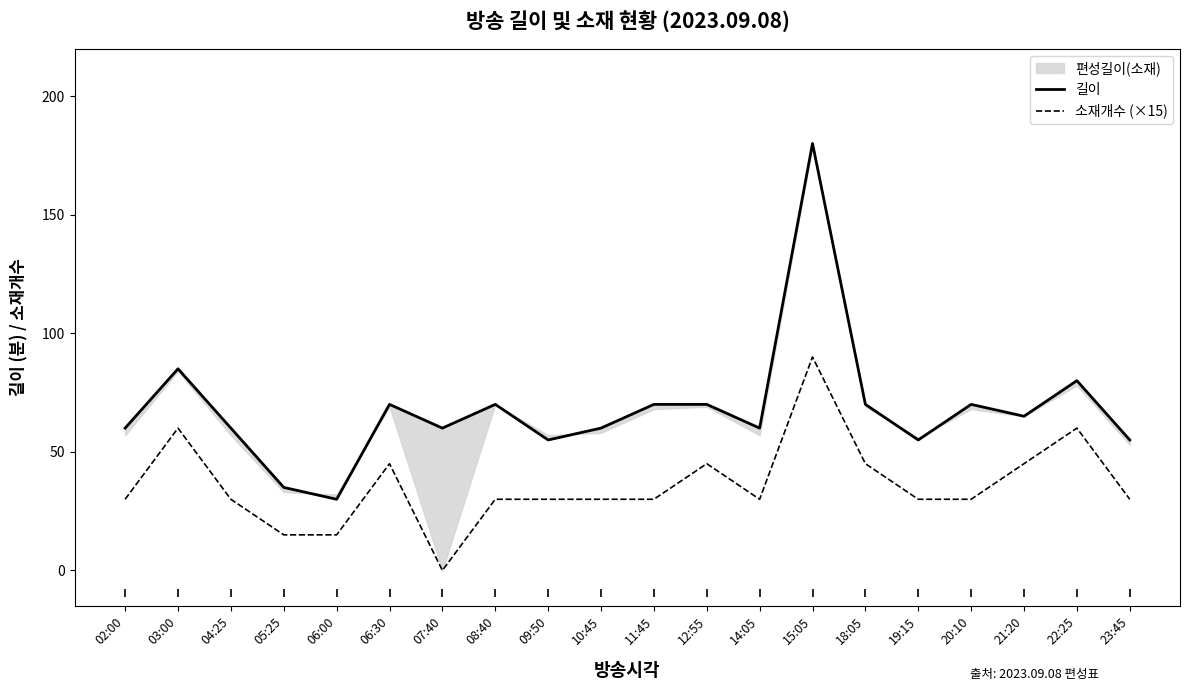

True or false: 소재개수 (×15) and 길이 cross at least once.

False